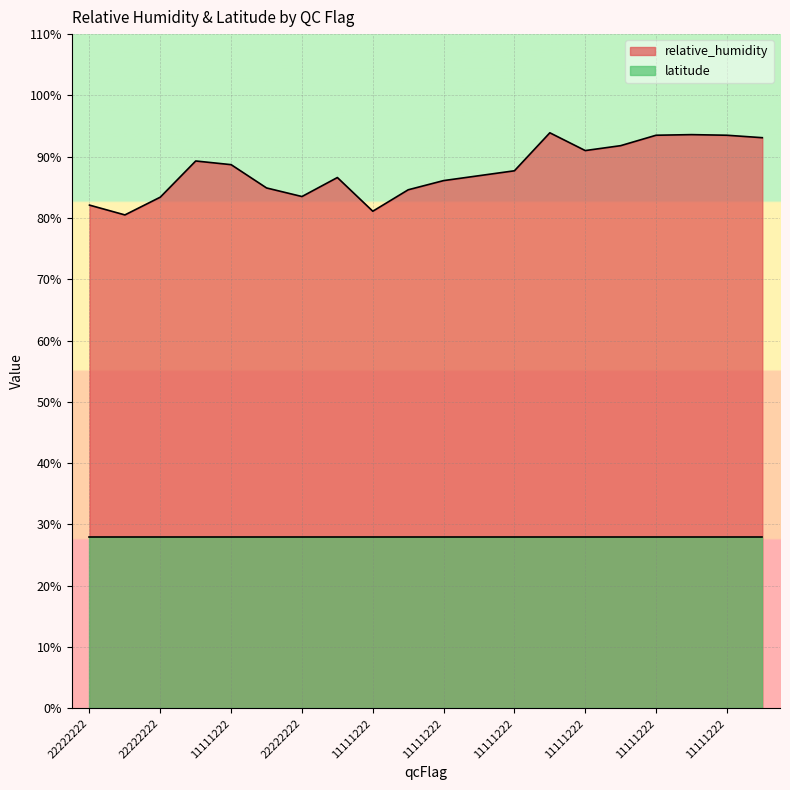

What is the approximate value at 22222222?

83.4